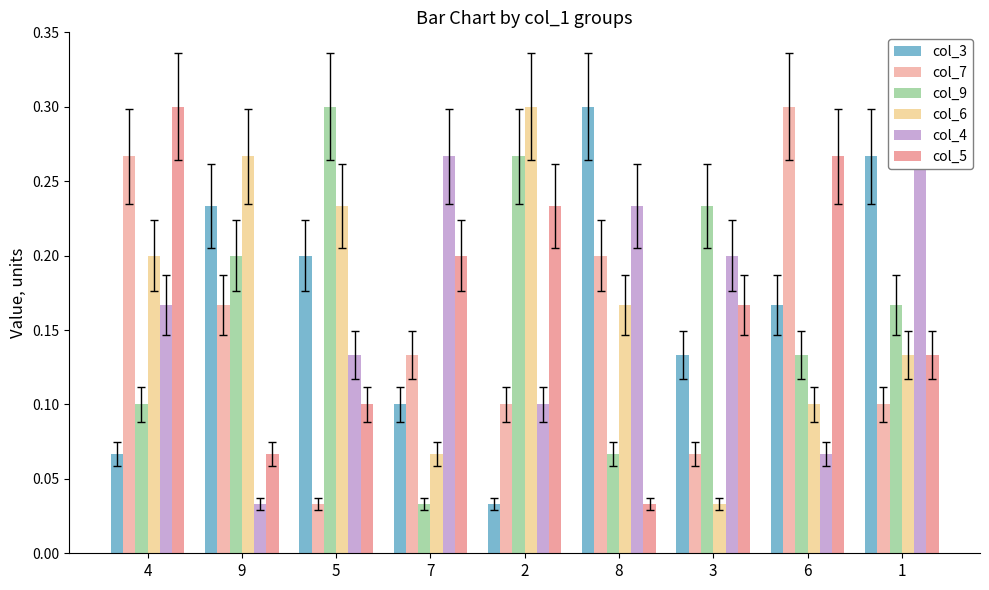

The col_5 series shows 0.2 at 3. True or false?

True